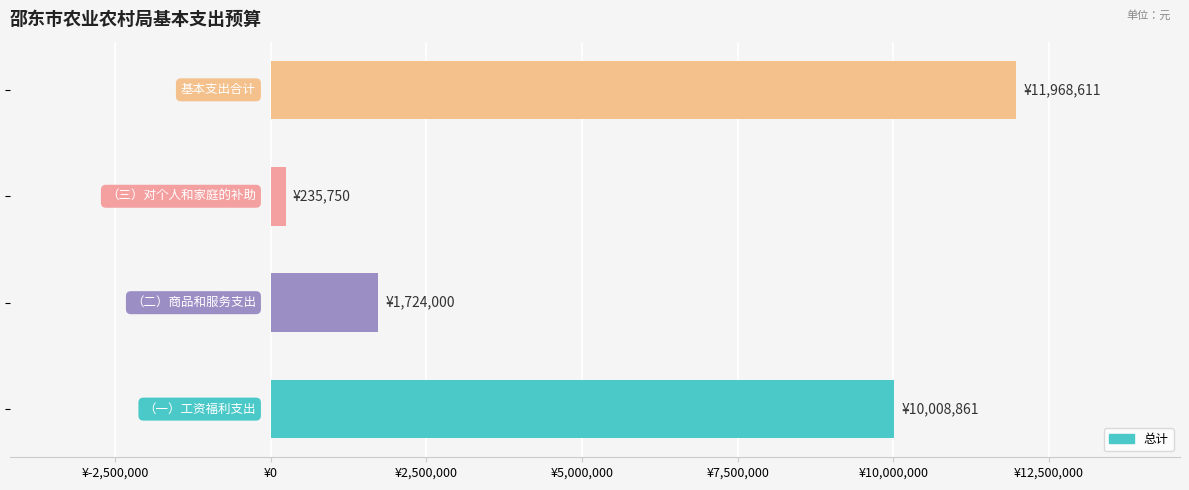

Are the bars horizontal?

Yes